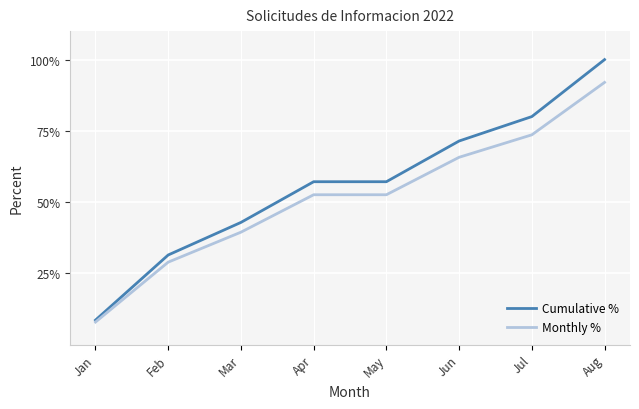

Where does the Monthly % series first go above 52?

Apr